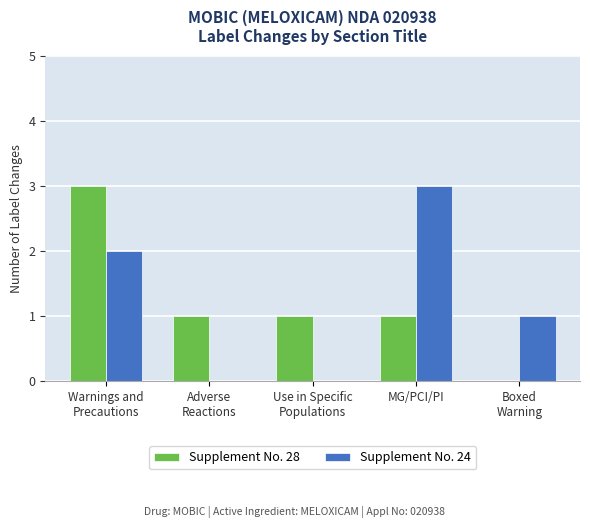

What is the maximum value for Supplement No. 24?

3